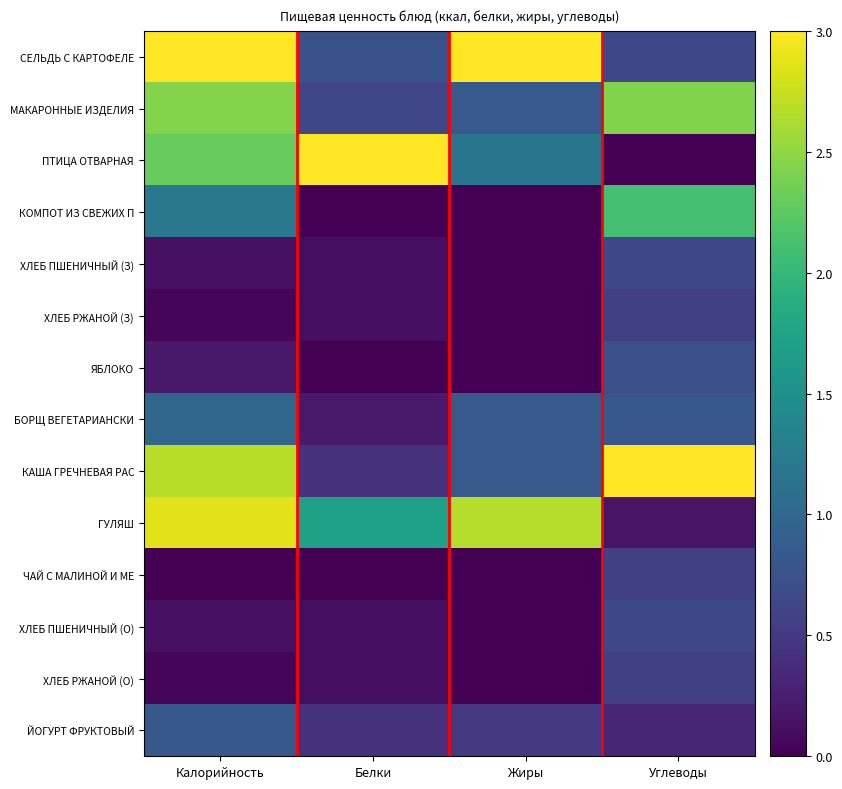

Rank the series by their maximum value, from highest to lowest.

СЕЛЬДЬ С КАРТОФЕЛЕ, ПТИЦА ОТВАРНАЯ, КАША ГРЕЧНЕВАЯ РАС, ГУЛЯШ, МАКАРОННЫЕ ИЗДЕЛИЯ, КОМПОТ ИЗ СВЕЖИХ П, БОРЩ ВЕГЕТАРИАНСКИ, ЙОГУРТ ФРУКТОВЫЙ, ЯБЛОКО, ХЛЕБ ПШЕНИЧНЫЙ (З), ХЛЕБ ПШЕНИЧНЫЙ (О), ХЛЕБ РЖАНОЙ (З), ЧАЙ С МАЛИНОЙ И МЕ, ХЛЕБ РЖАНОЙ (О)